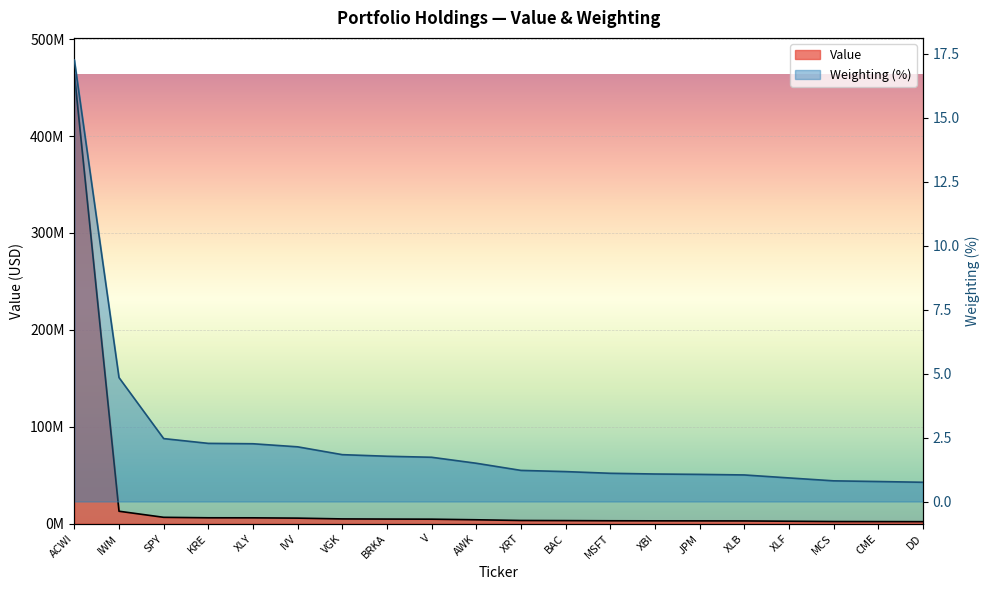

What are all the series names shown in the legend?

Value, Weighting